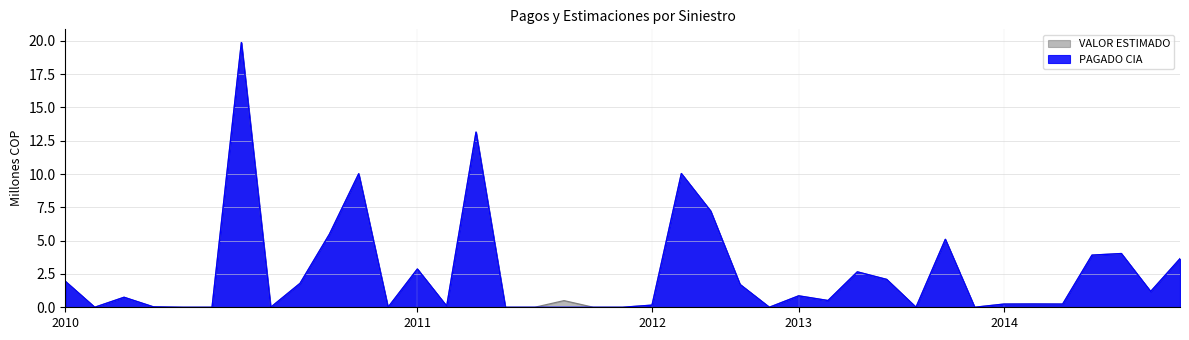

Which has a higher value, 2012 or 2011?

2012